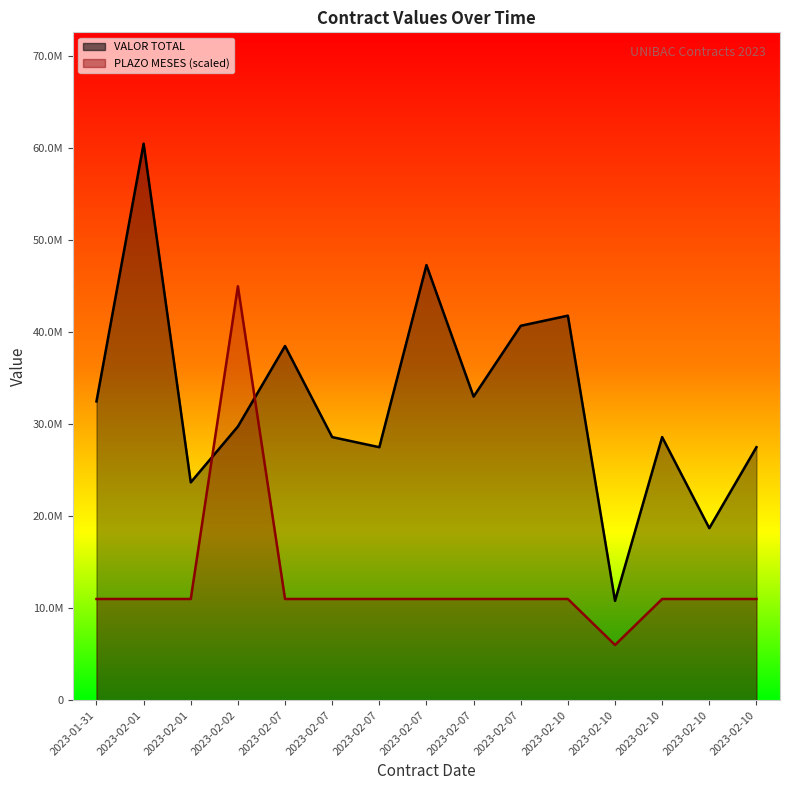

Reading left to right, extract all data points from this chart.

VALOR TOTAL: 32479643	60500000	23678800	29750000	38500000	28600000	27500000	47300000	33000000	40700000	41800000	10800000	28600000	18700000	27500000
PLAZO MESES: 11000000	11000000	11000000	45000000	11000000	11000000	11000000	11000000	11000000	11000000	11000000	6000000	11000000	11000000	11000000